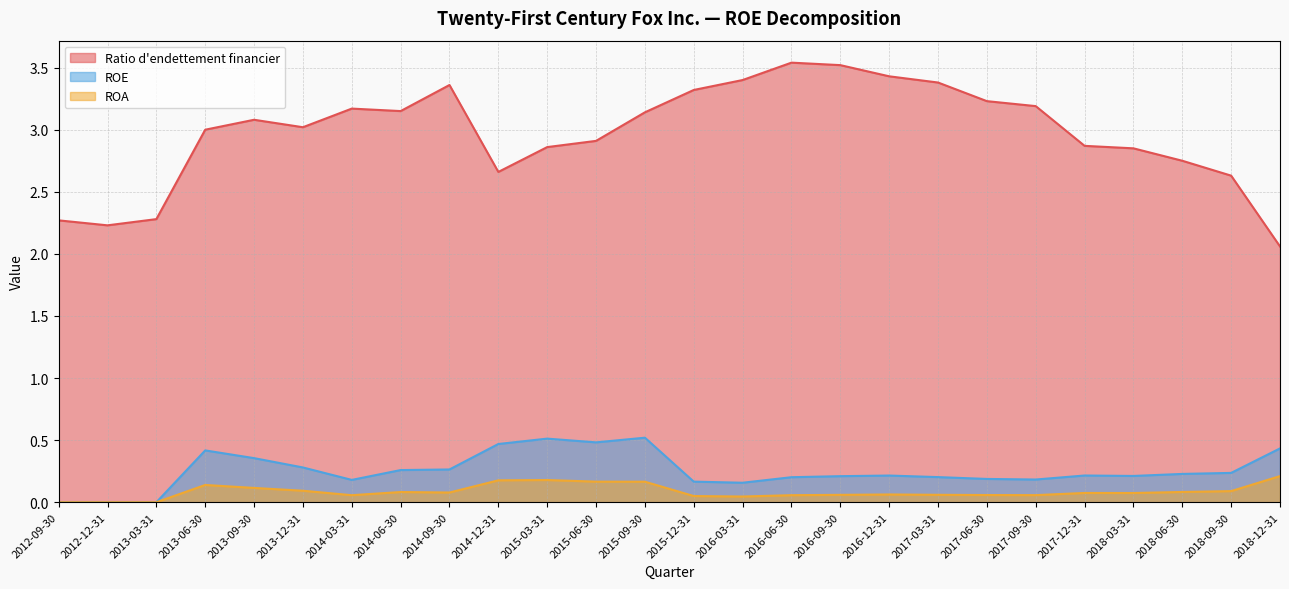

Does the chart display data point markers on the line(s)?

No